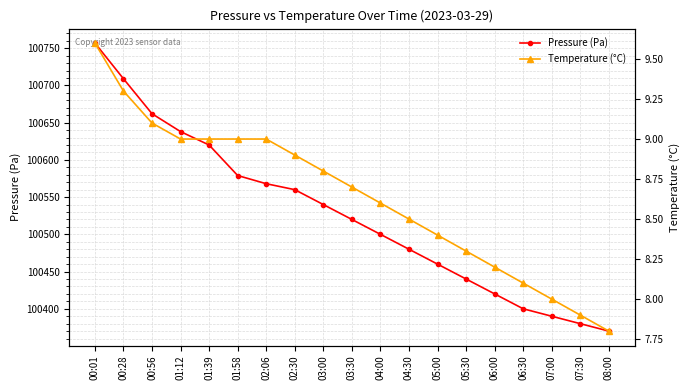

At which category is the sum across all series the highest?

00:01